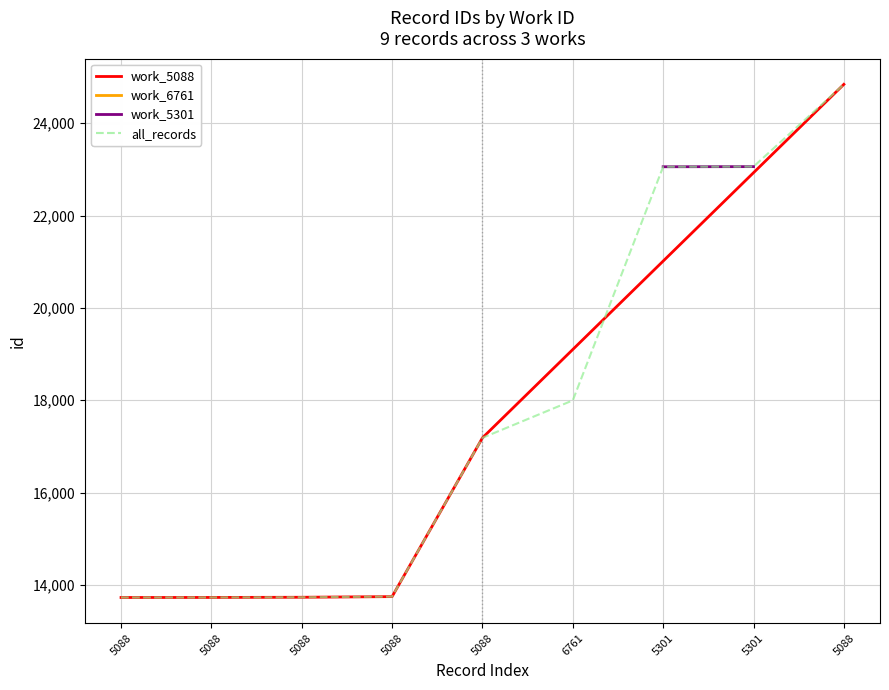

At which label is the value closest to 19286?

6761